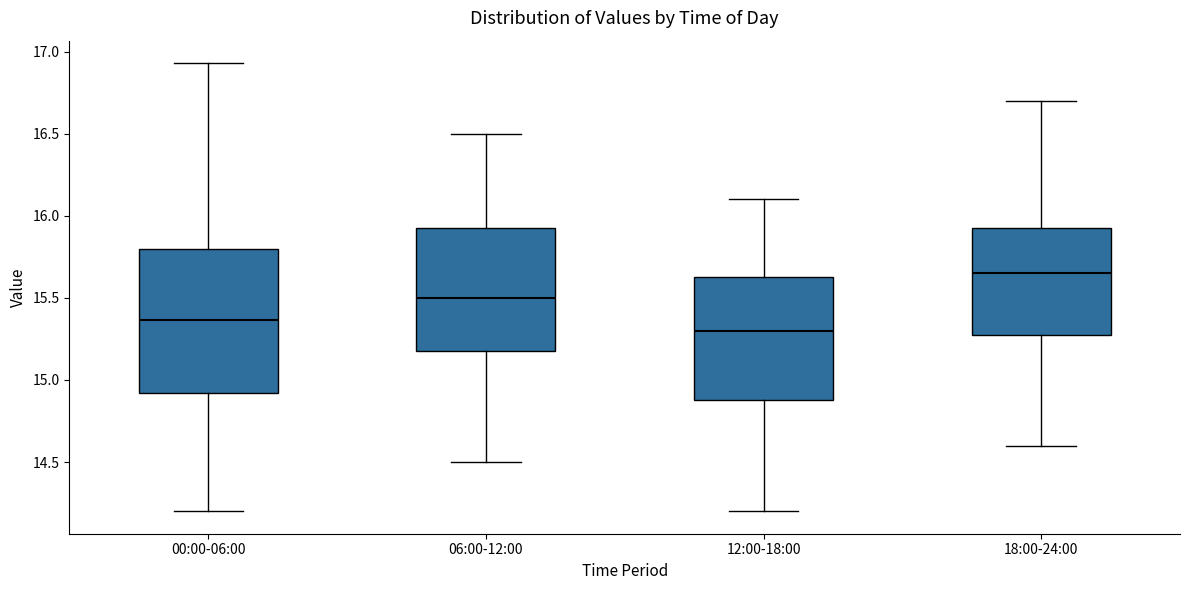

Which box is the tallest, from its lower edge to its upper edge?

00:00-06:00